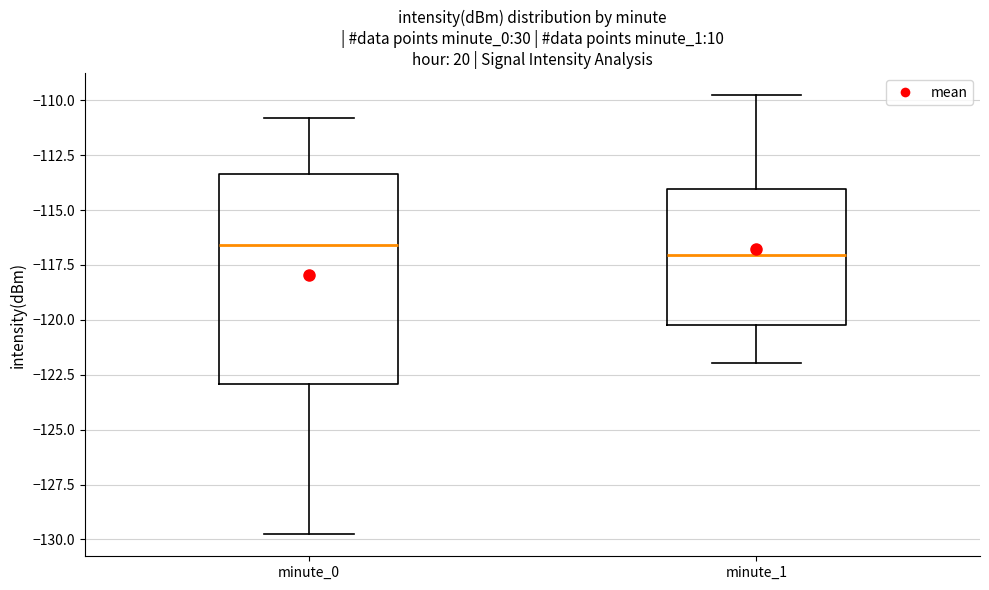

Reading left to right, read every box against the y-axis: the position of its median line, the range the box covers, and the ends of its whiskers. The values are not printed on the chart, so give them approximately, as read against the axis.

minute_0: median -116.5, box -123.0 to -113.5, whiskers -130.0 to -111.0
minute_1: median -117.0, box -120.5 to -114.0, whiskers -122.0 to -110.0